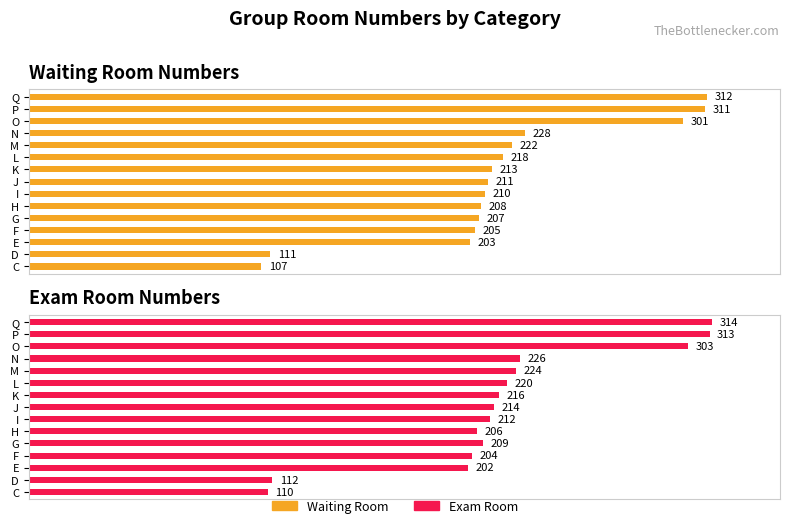

True or false: Exam Room has a value of 112 at D.

True